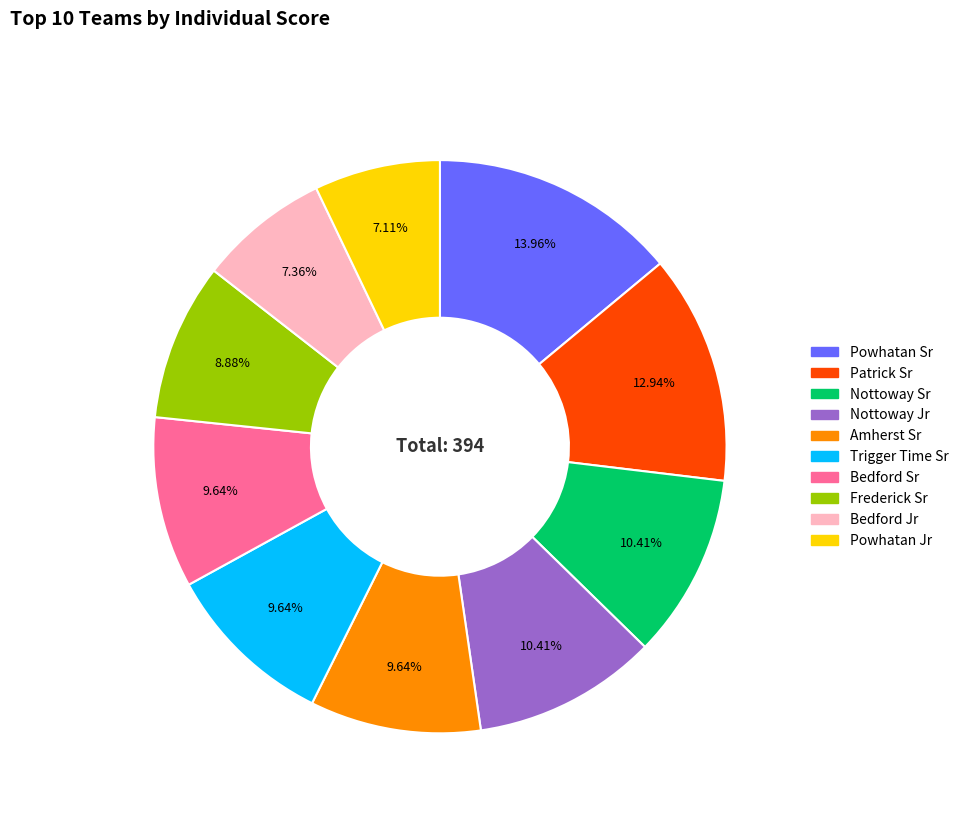

To the nearest percent, what is the combined percentage of Patrick Sr and Nottoway Sr?

23%